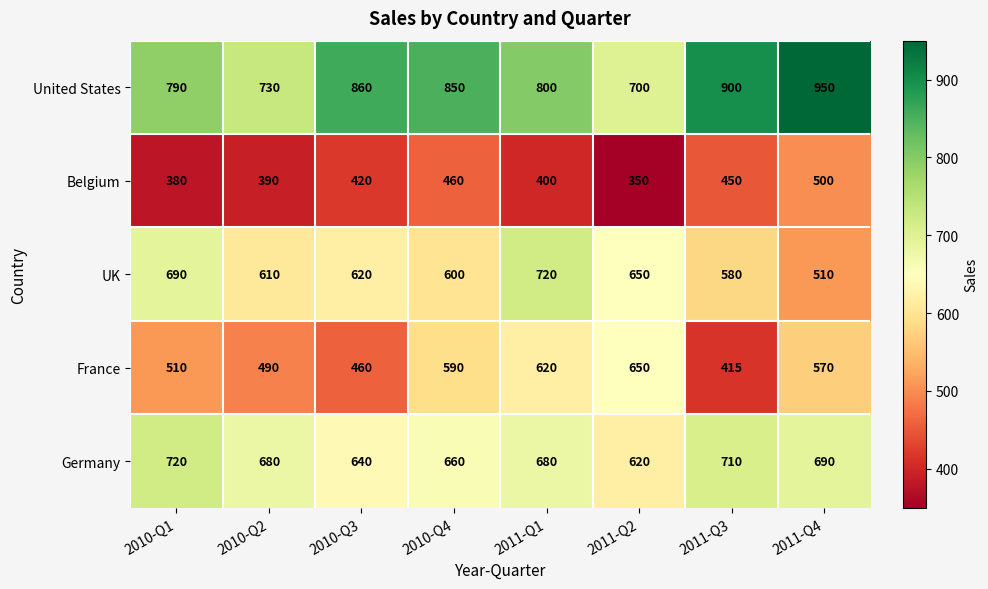

The Germany series shows 710 at 2011-Q3. True or false?

True